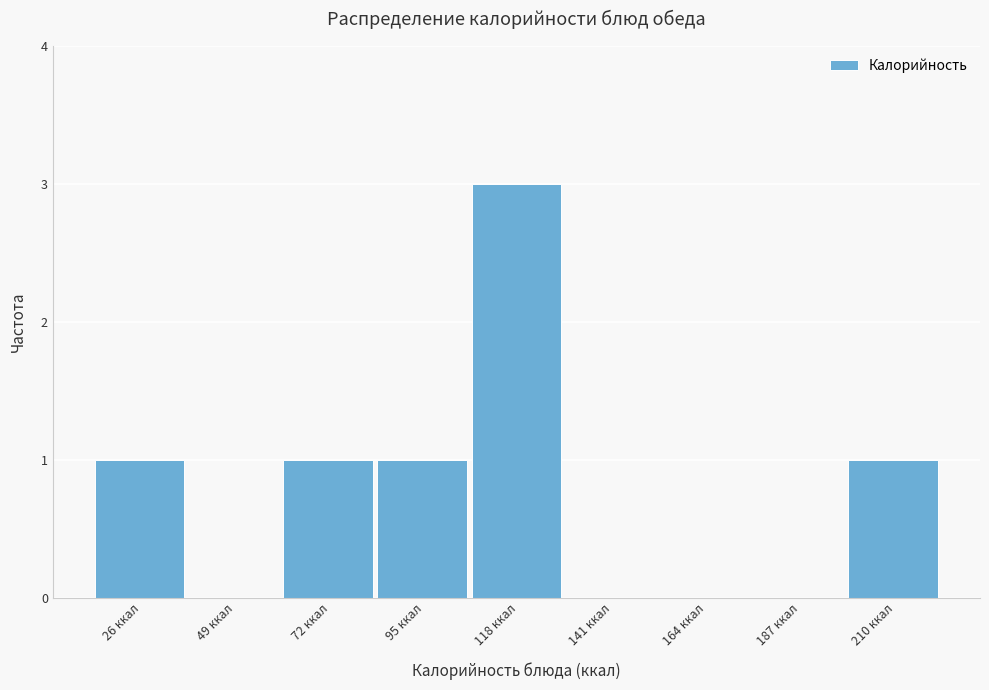

Reading left to right, list every bar in this chart as the range it spans on the x-axis followed by its height. Neither the bar edges nor the heights are printed on the chart, so give them approximately, as read against the axes.

15 to 35: 1
35 to 60: 0
60 to 85: 1
85 to 105: 1
105 to 130: 3
130 to 155: 0
155 to 175: 0
175 to 200: 0
200 to 220: 1